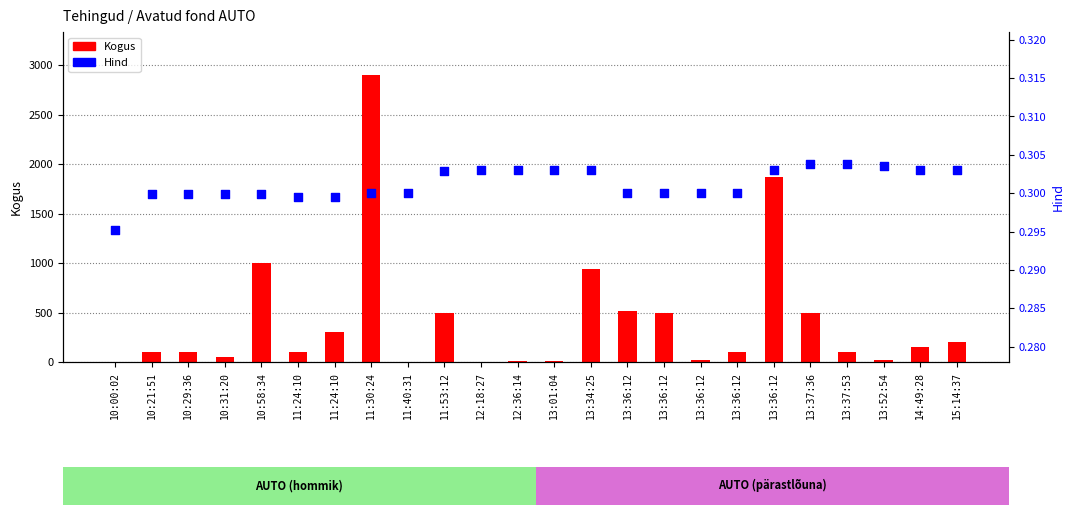

Which series contains the lowest Y value?

Hind